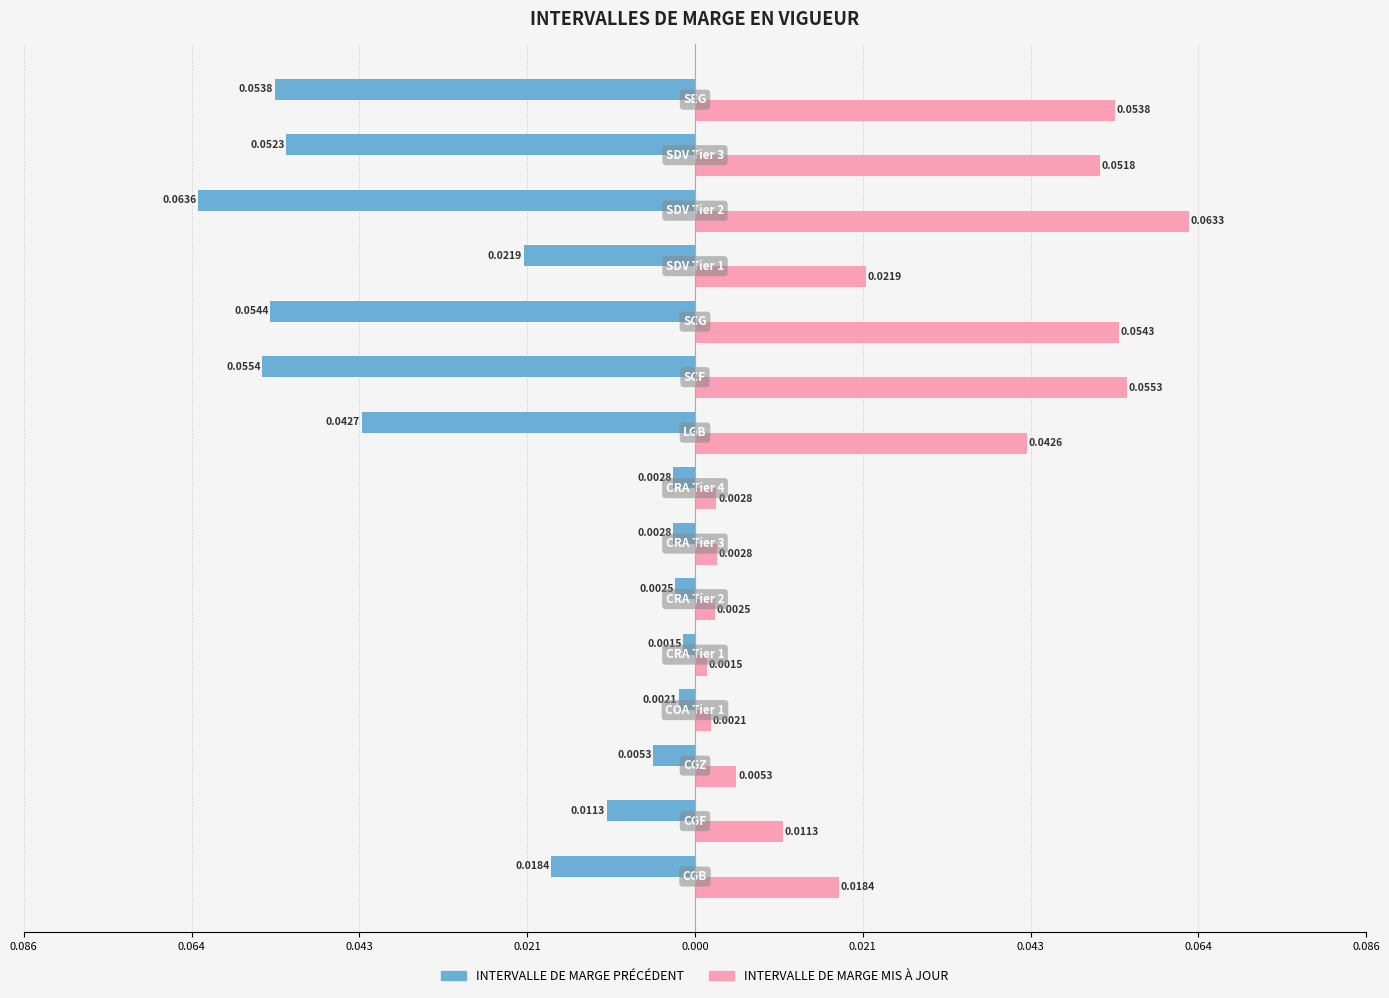

Rank the series by their average value, from lowest to highest.

INTERVALLE DE MARGE PRÉCÉDENT, INTERVALLE DE MARGE MIS À JOUR